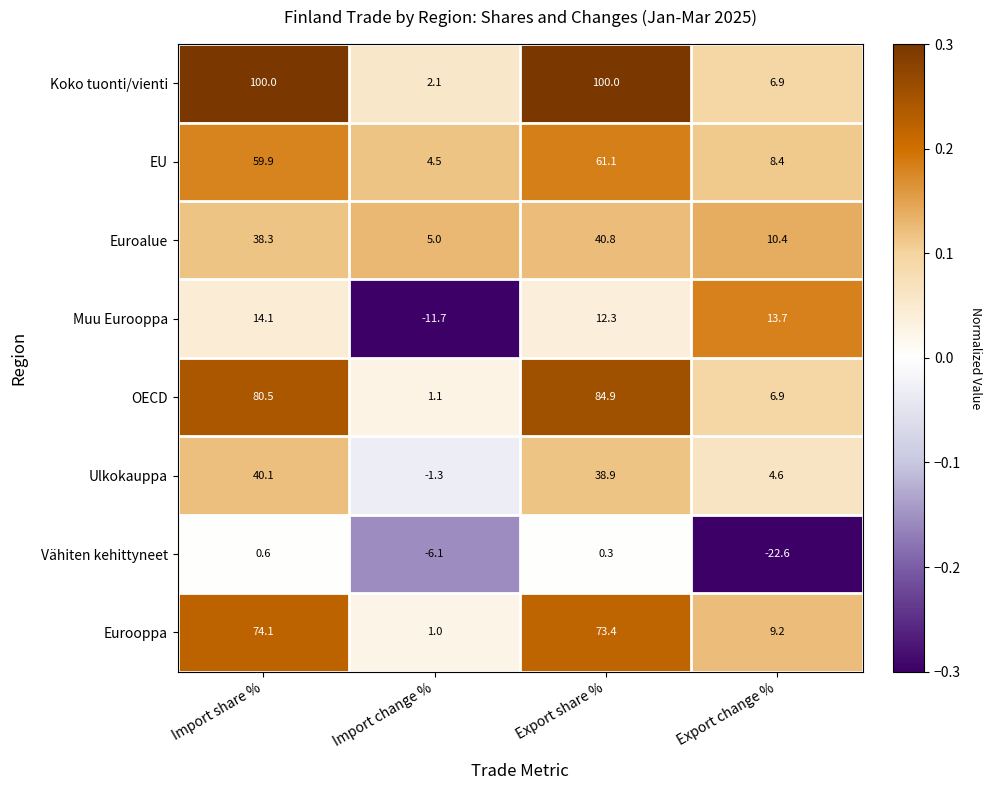

What is the difference between the maximum and second lowest values in the Eurooppa series?

64.9